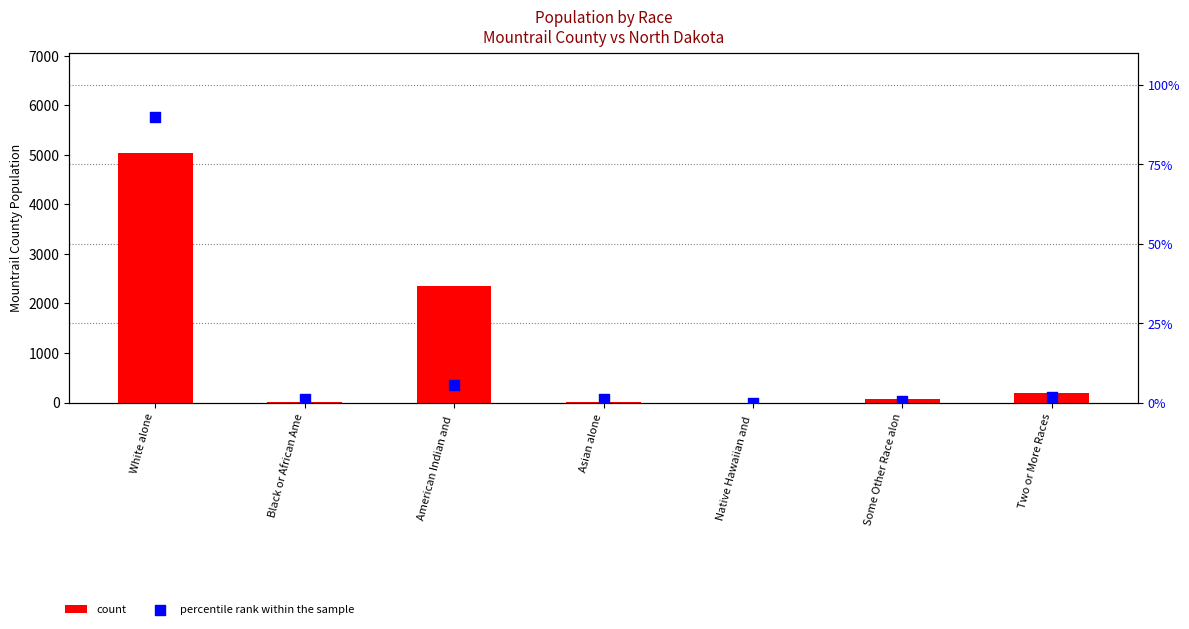

Is the value of percentile rank within the sample at Two or More Races greater than the value of count at Asian alone?

No